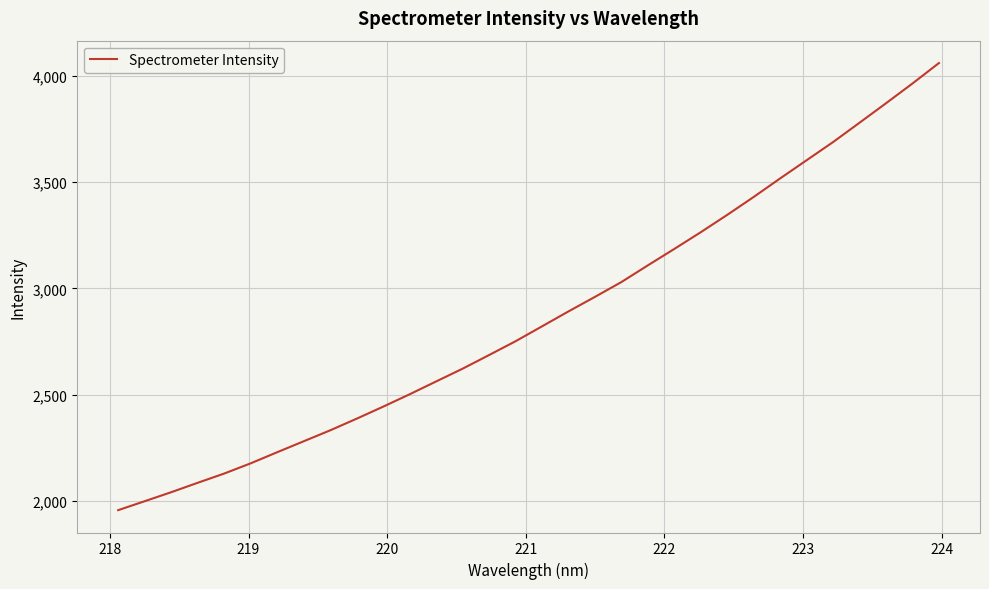

What is the maximum value shown in the chart?

4060.8